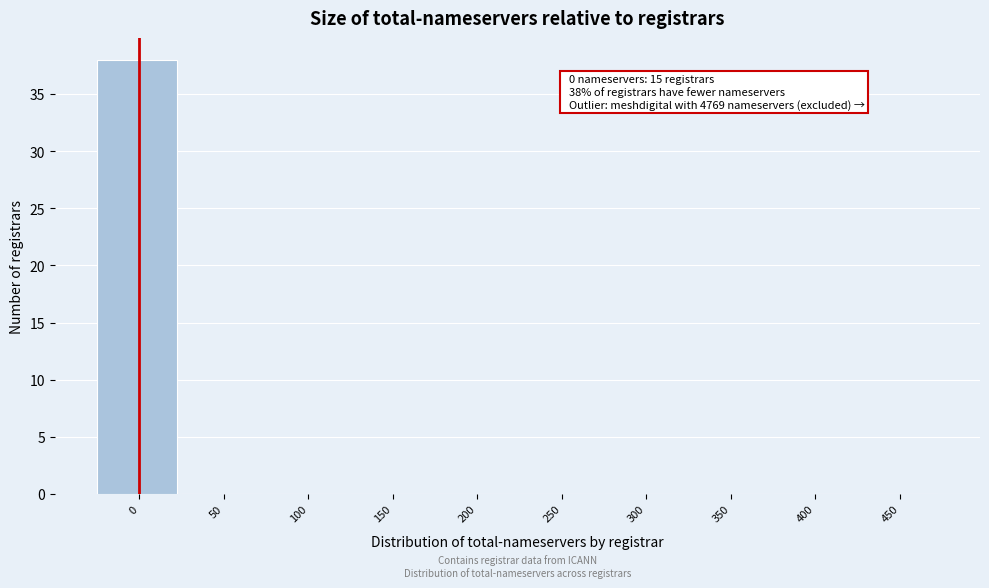

Reading left to right, extract all data points from this chart.

0=38	50=0	100=0	150=0	200=0	250=0	300=0	350=0	400=0	450=0